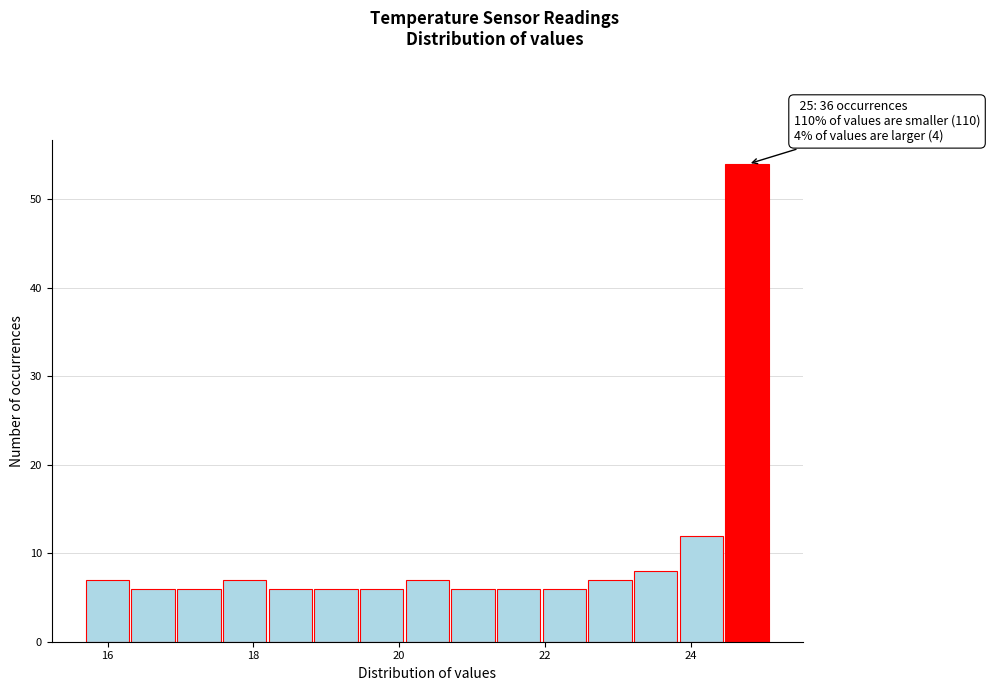

Around what value on the x-axis is the tallest bar? Give the approximate position of its centre, as read against the axis.

24.8